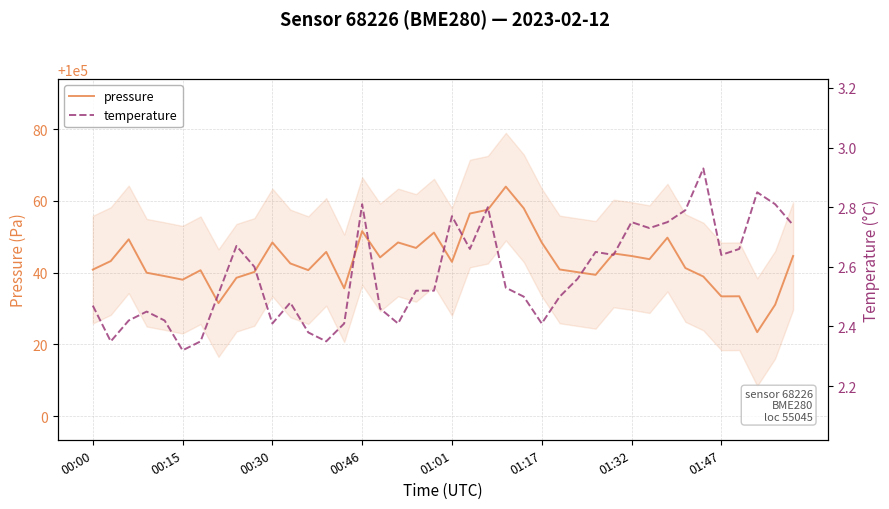

What is the sum of all temperature values?

103.0